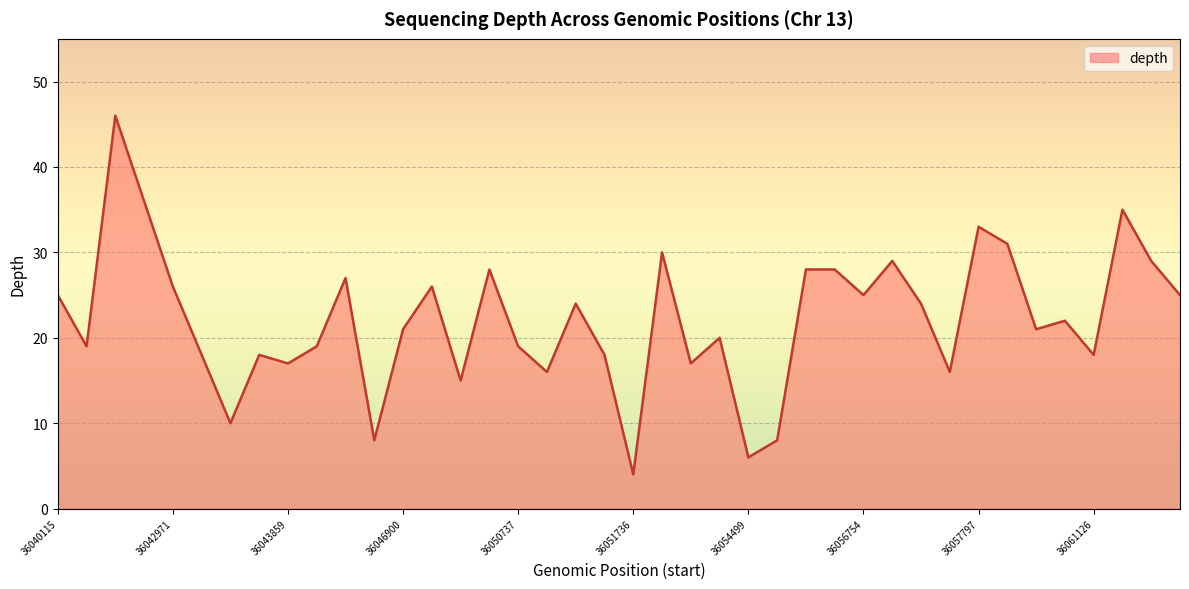

What is the difference between the maximum and minimum values?

42